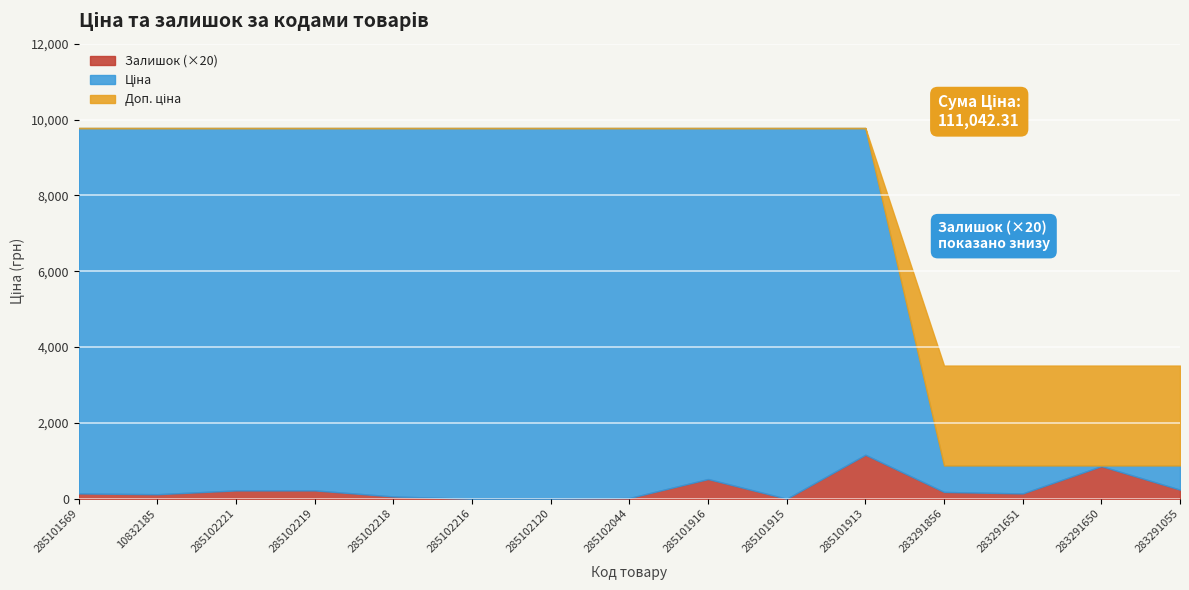

How many lines are shown in the chart?

3